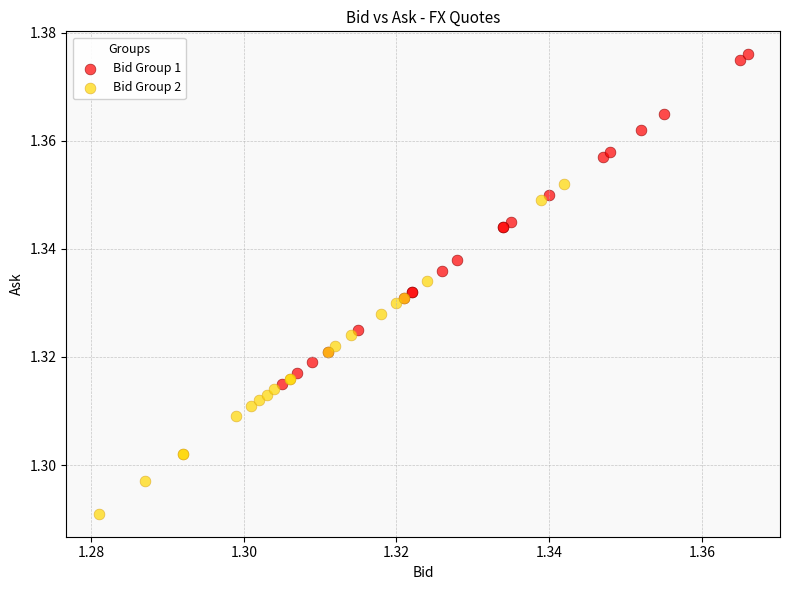

Which series reaches the maximum Y coordinate?

Bid Group 1